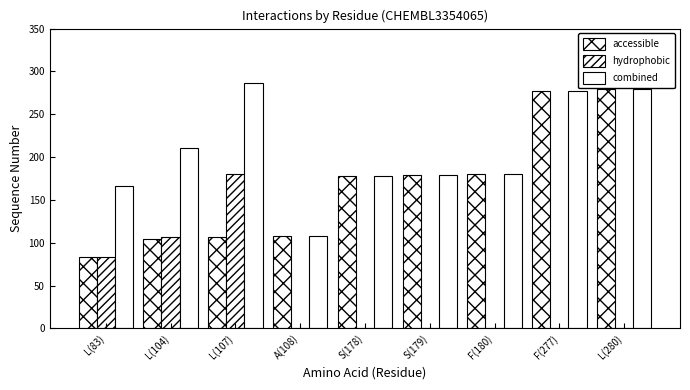

What is the difference between the second highest and second lowest values in the hydrophobic series?

107